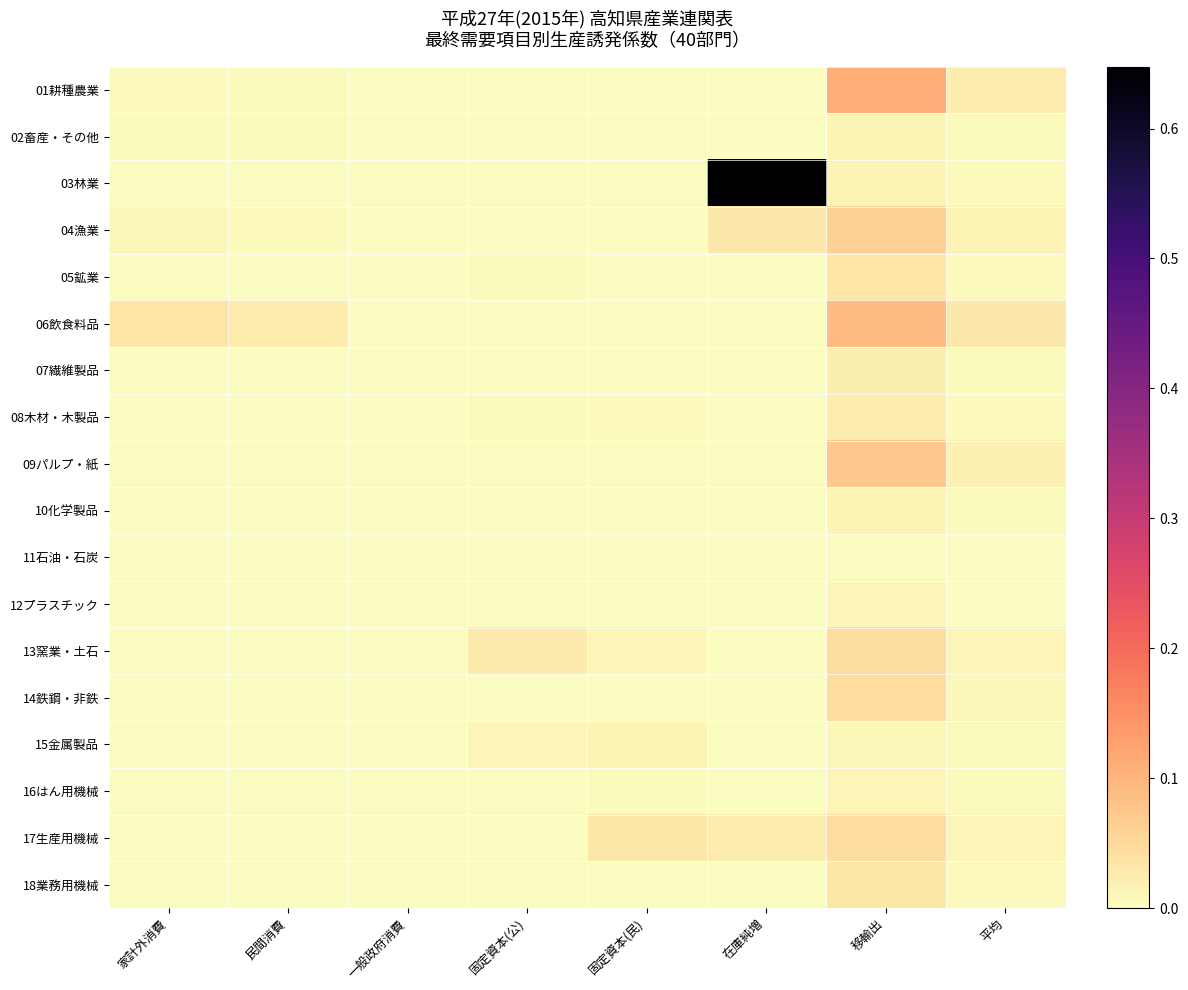

How many series are shown in this chart?

18